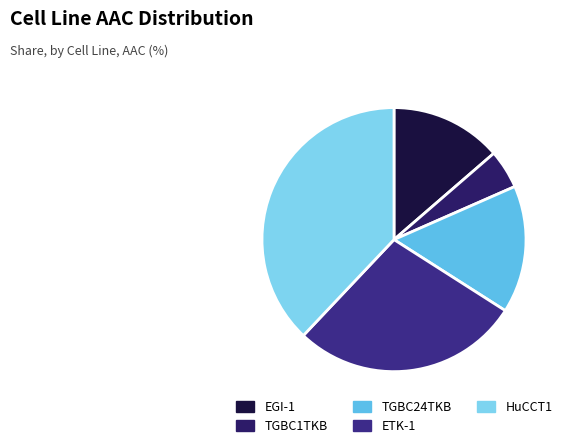

Rank the categories by value from lowest to highest.

TGBC1TKB, EGI-1, TGBC24TKB, ETK-1, HuCCT1